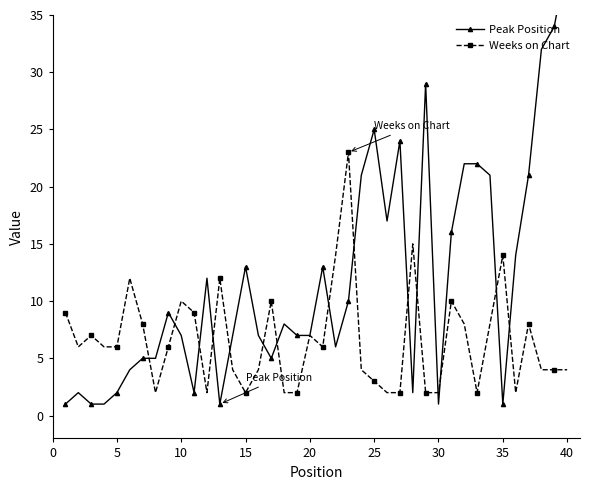

Is it true that Weeks on Chart equals 5 at 25?

False